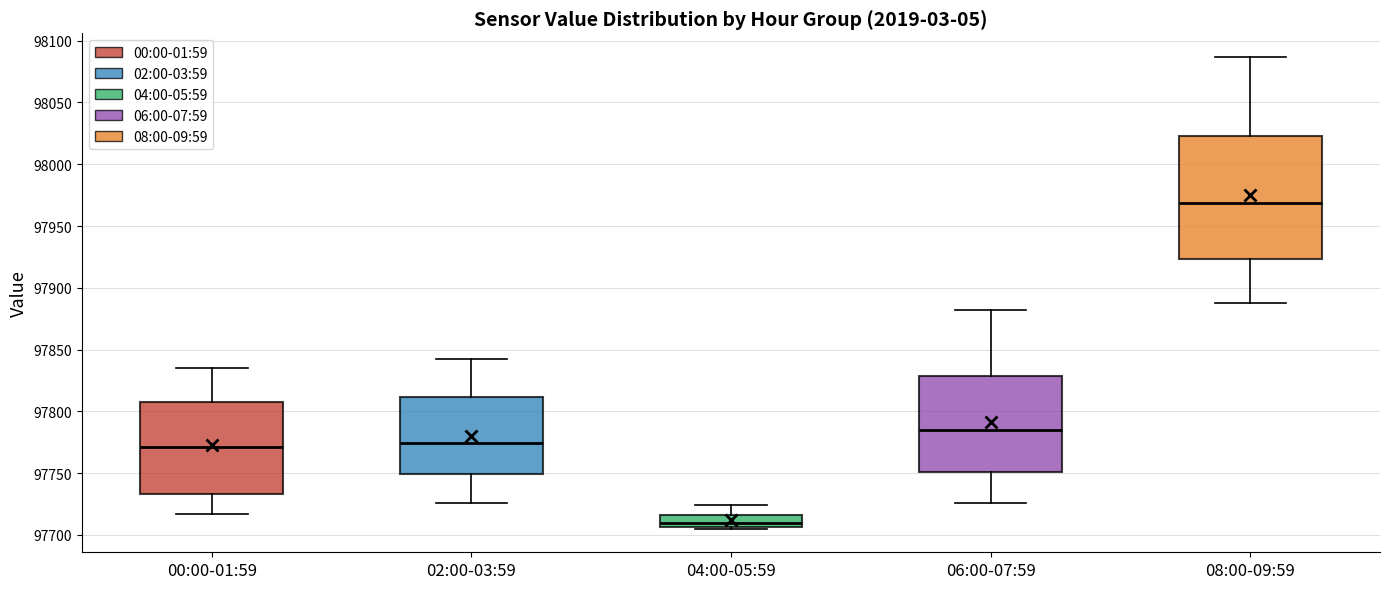

Which box's median line is the lowest?

04:00-05:59